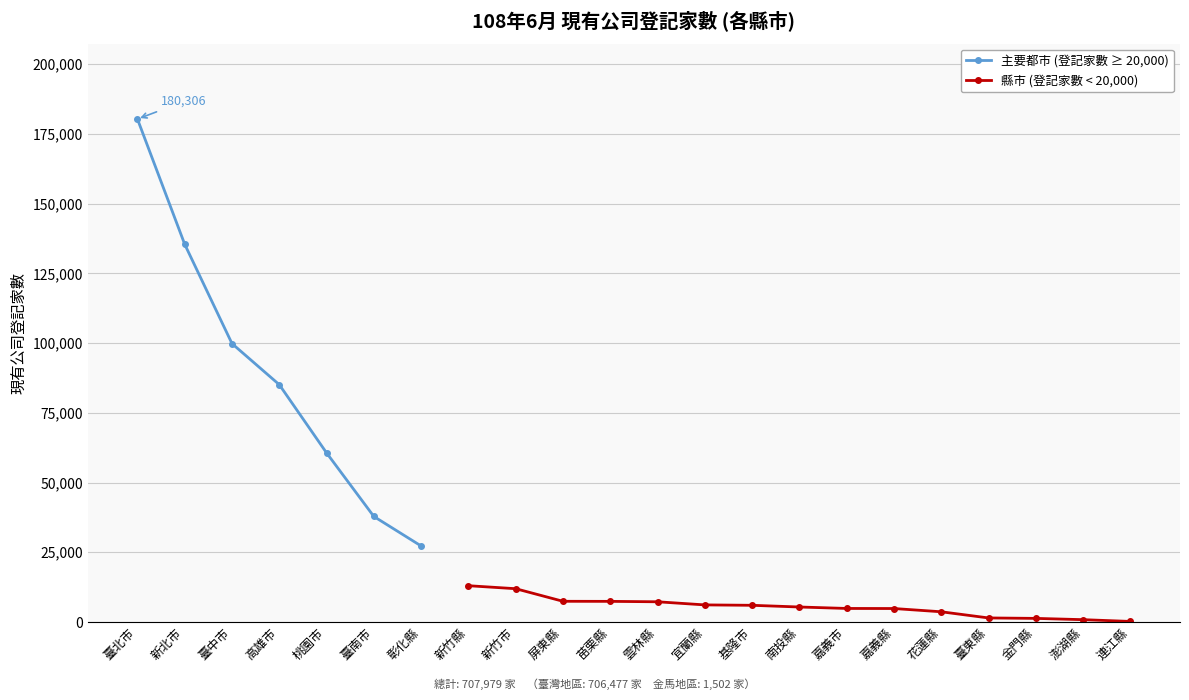

What is the minimum value shown in the chart?

205.0